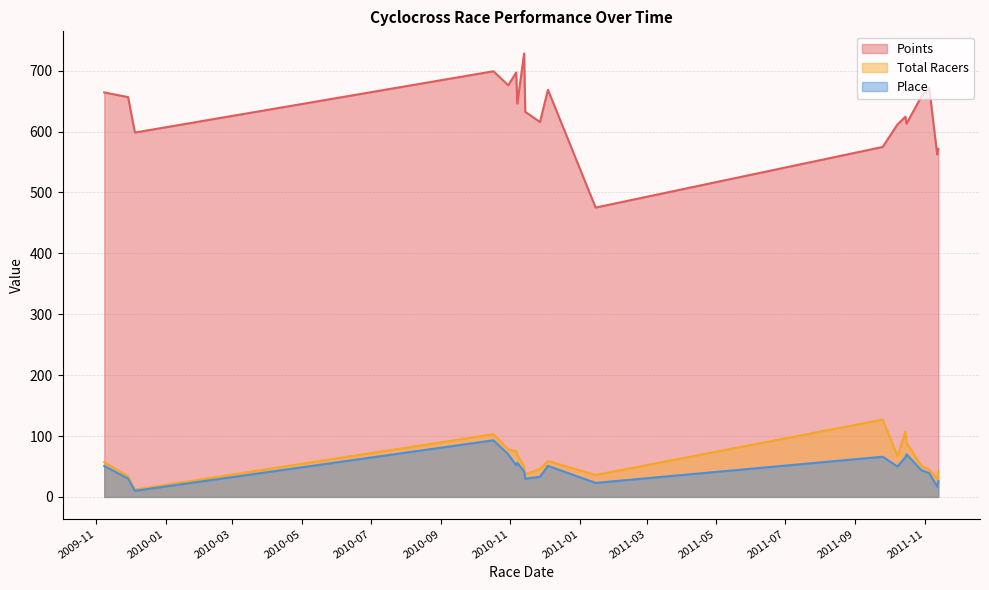

How many categories are shown in the chart?

20